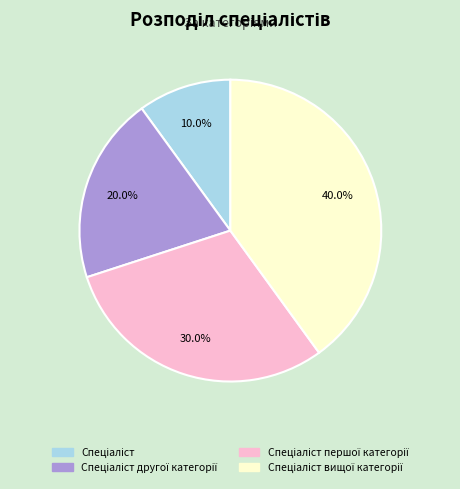

Is there a majority slice in this chart?

No